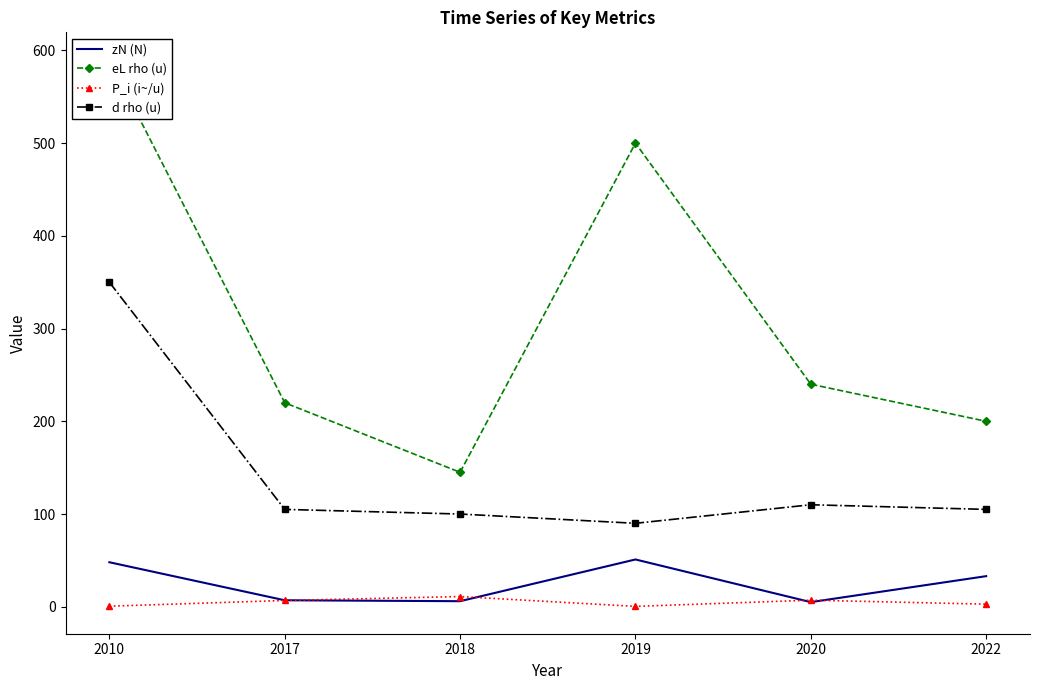

At which category is the sum across all series the highest?

2010